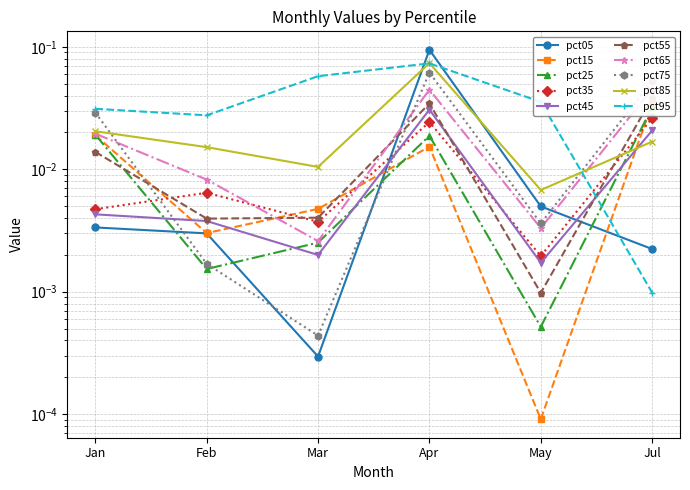

What position from the left is May?

5